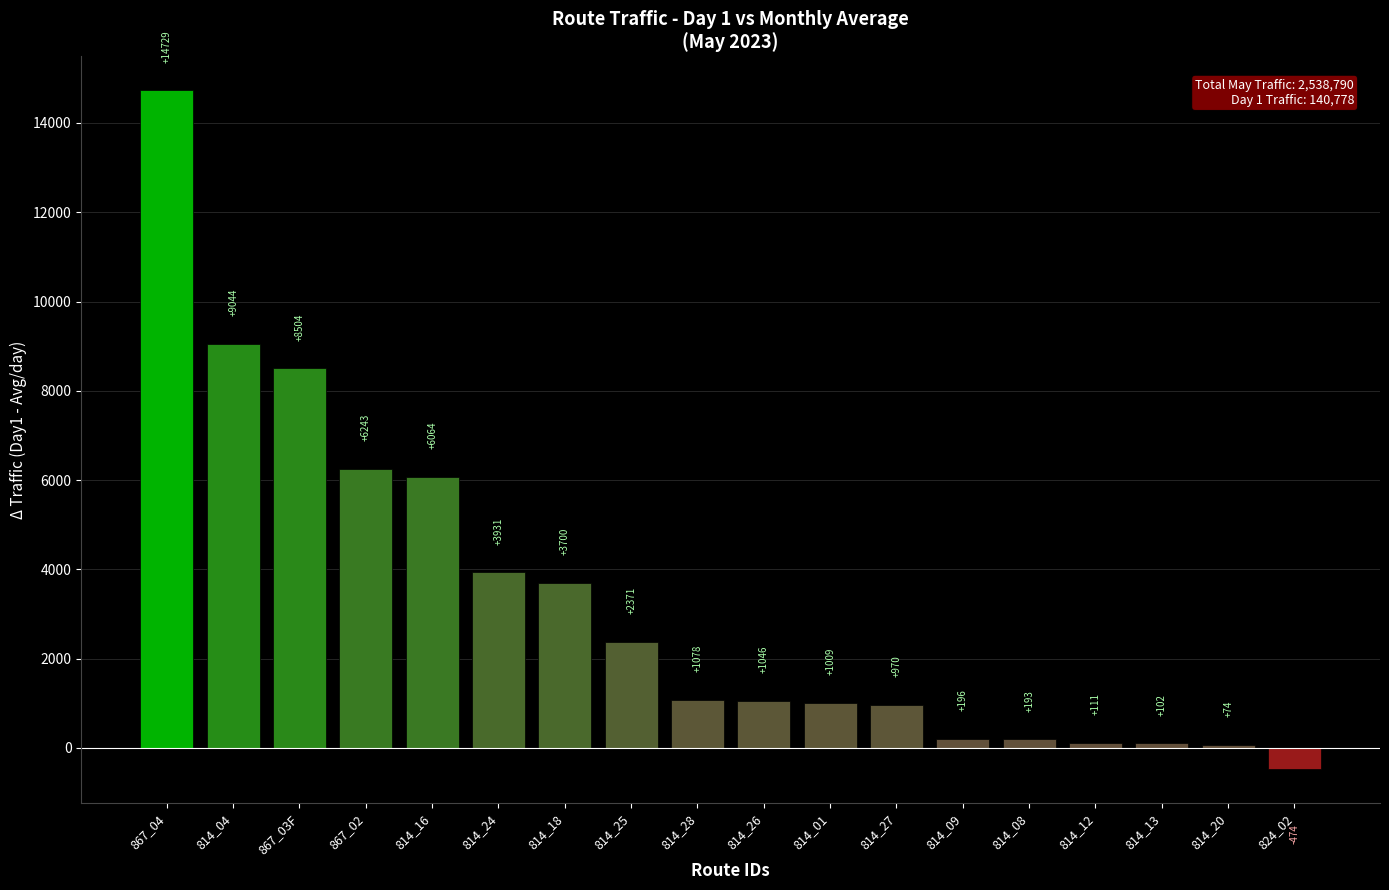

What is the label of the 6th bar from the left?

814_24